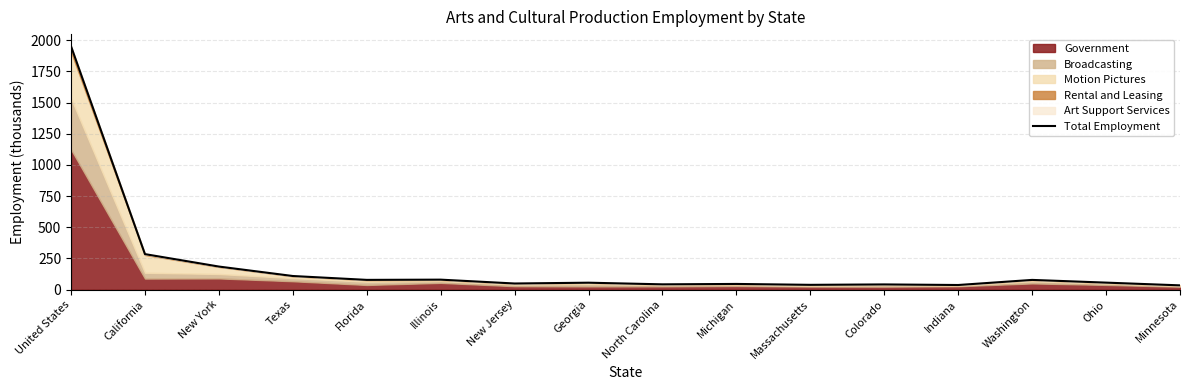

The value at Texas is 109.4. True or false?

True